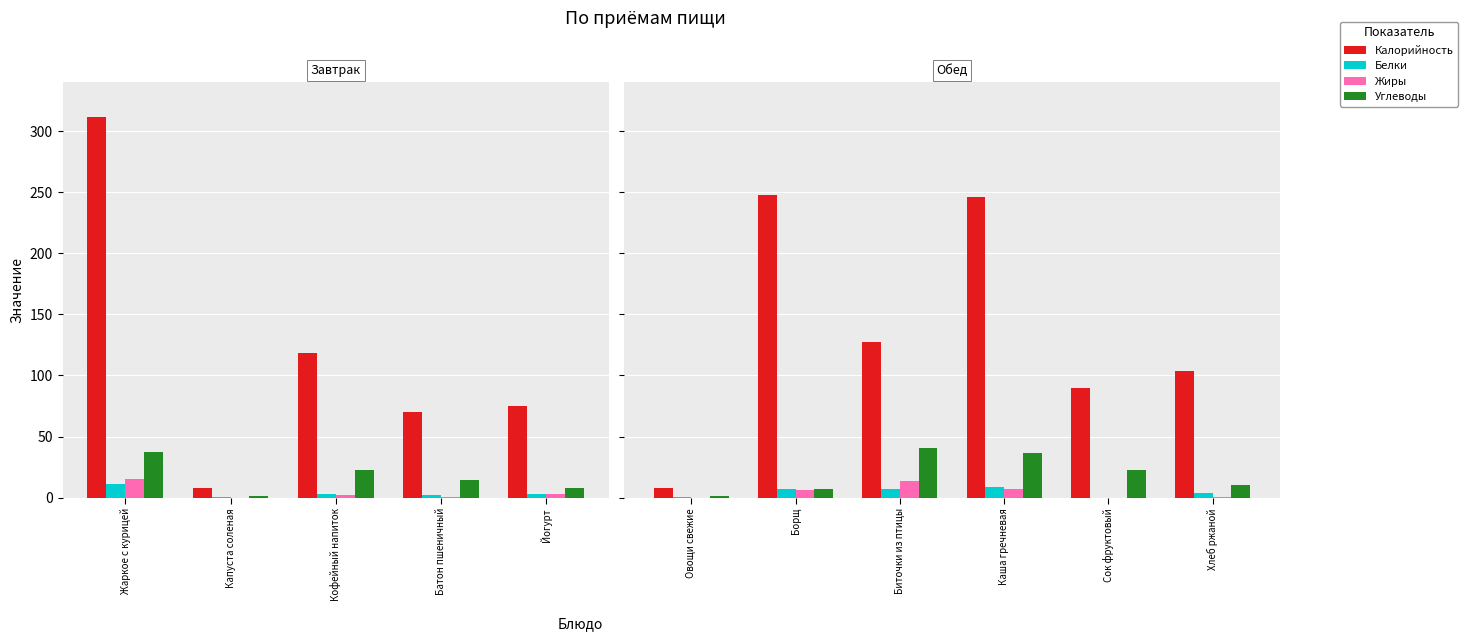

Which series has the largest total across all categories?

Калорийность